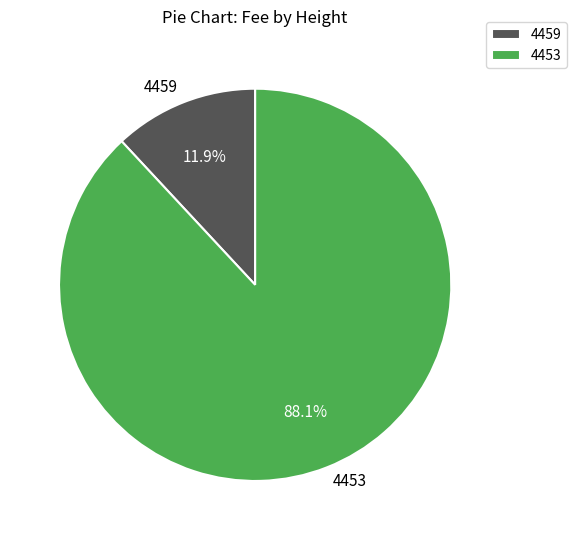

True or false: 4459 accounts for 24% of the total.

False